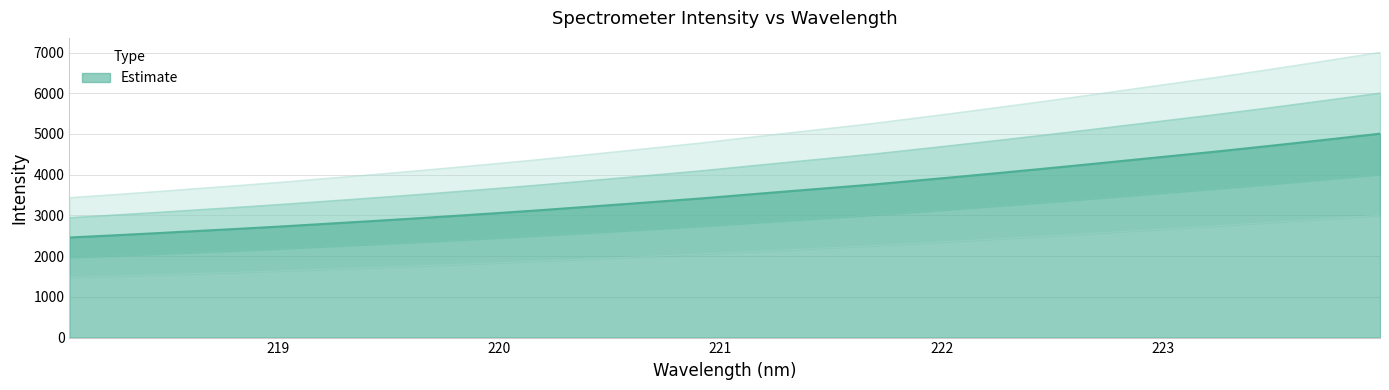

What is the difference between the second highest and minimum values?

2433.1